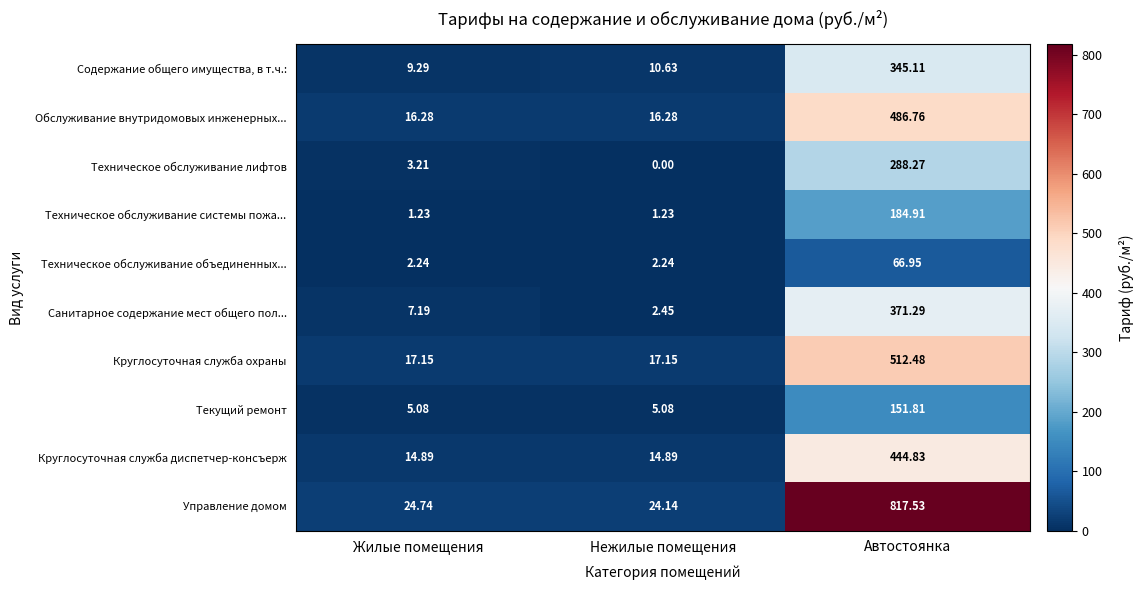

Which series has the widest spread of values?

Управление домом